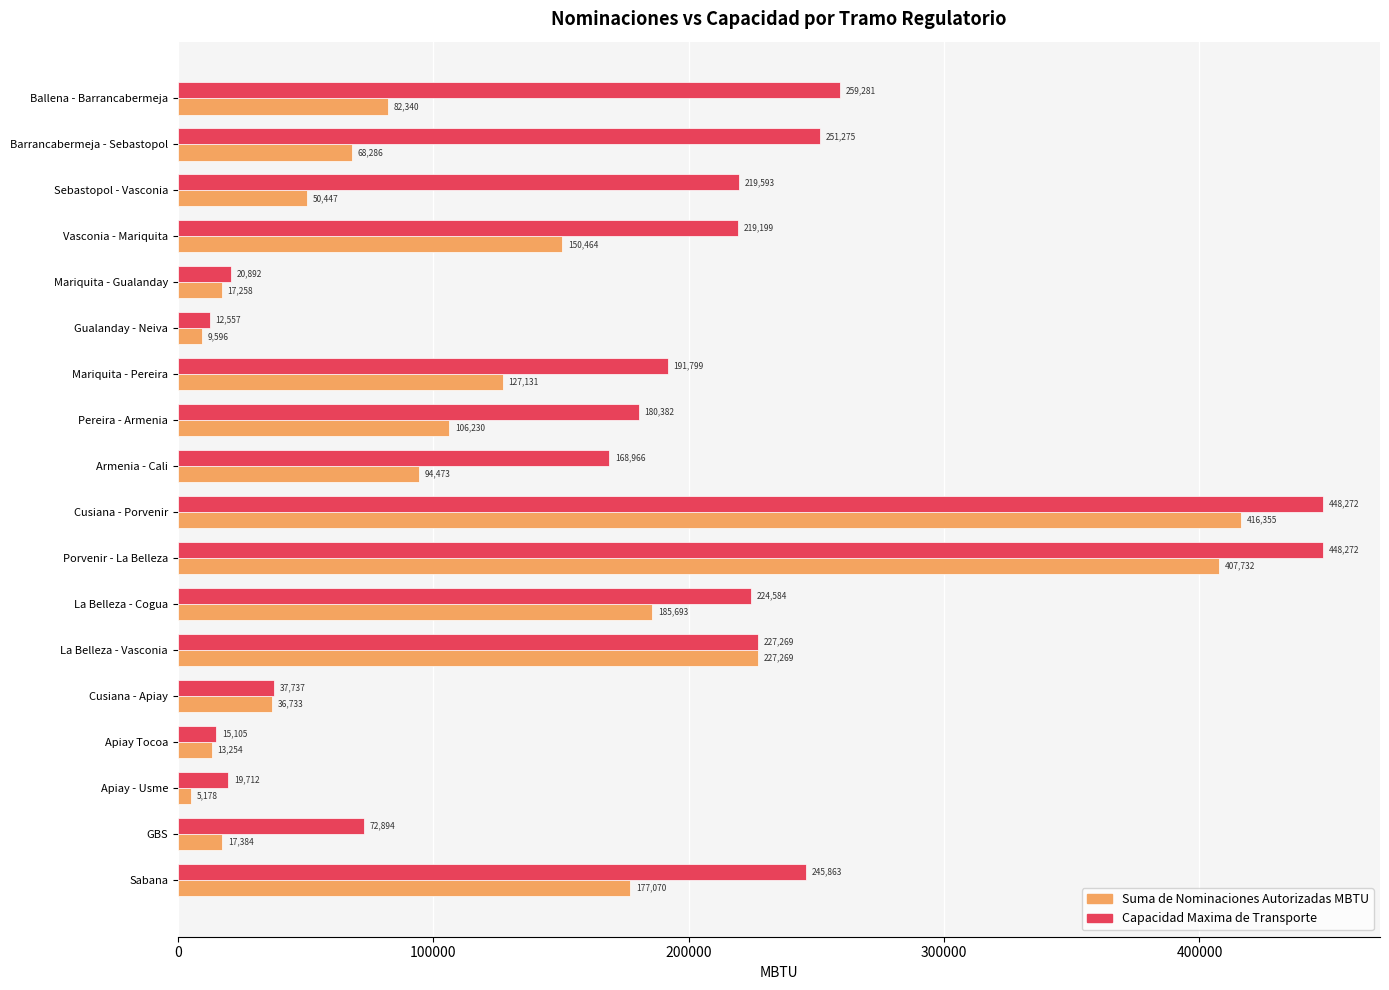

What are all the series names shown in the legend?

Suma de Nominaciones Autorizadas MBTU, Capacidad Maxima de Transporte